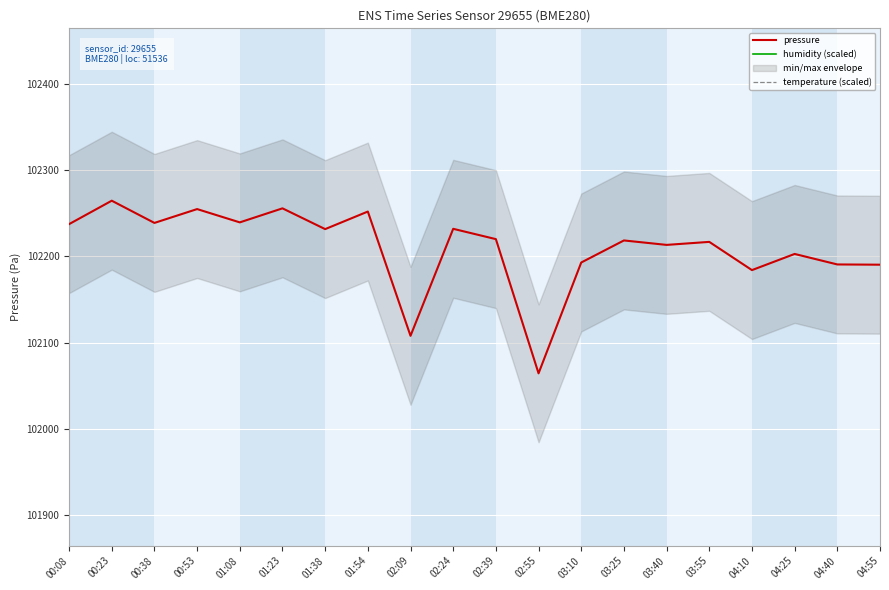

Which series has the widest spread of values?

humidity (scaled)